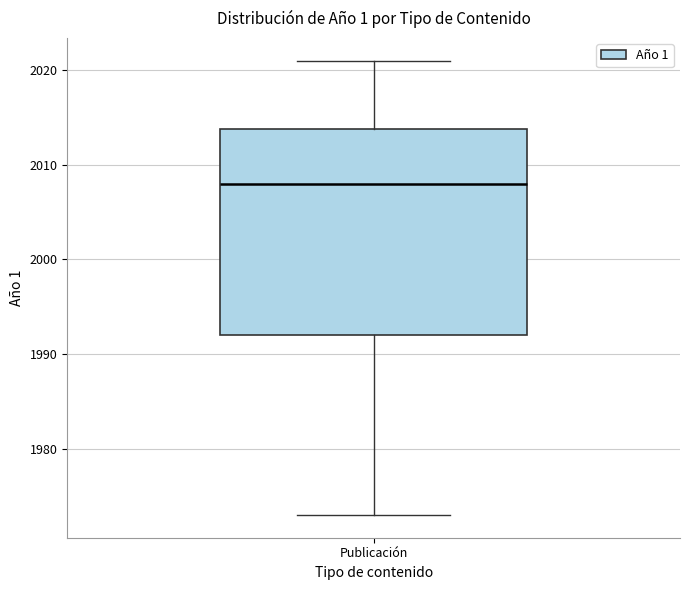

Read this box plot against the y-axis: the position of the median line, the range covered by the box, and the ends of both whiskers. The values are not printed on the chart, so give them approximately, as read against the axis.

median 2008, box 1992 to 2014, whiskers 1973 to 2021